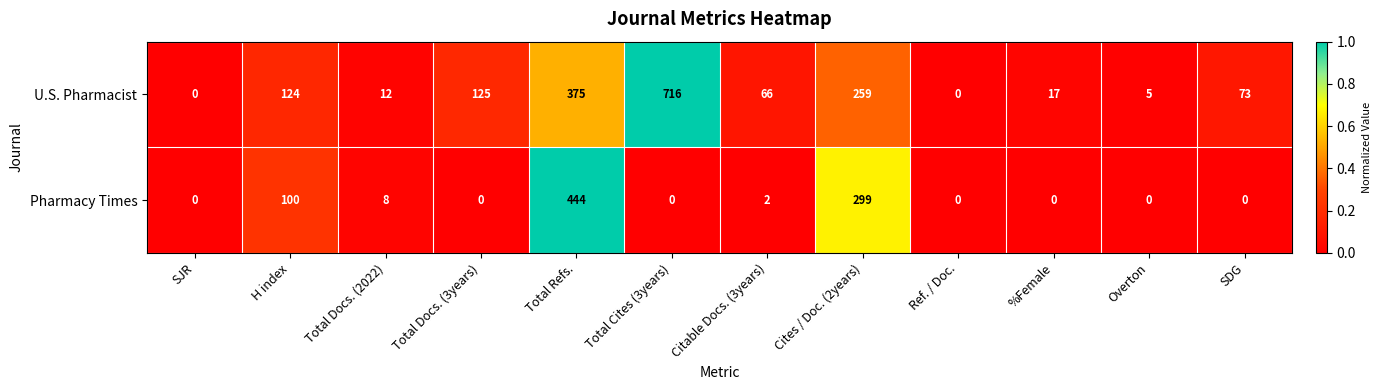

What is the difference between the maximum and minimum values in the U.S. Pharmacist series?

716